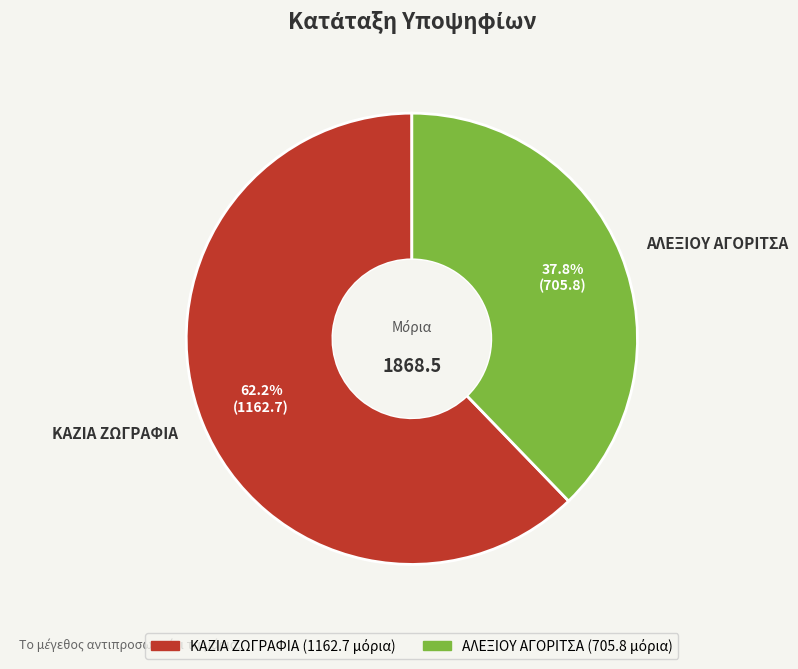

How much of the chart is everything except ΑΛΕΞΙΟΥ ΑΓΟΡΙΤΣΑ?

62.2%